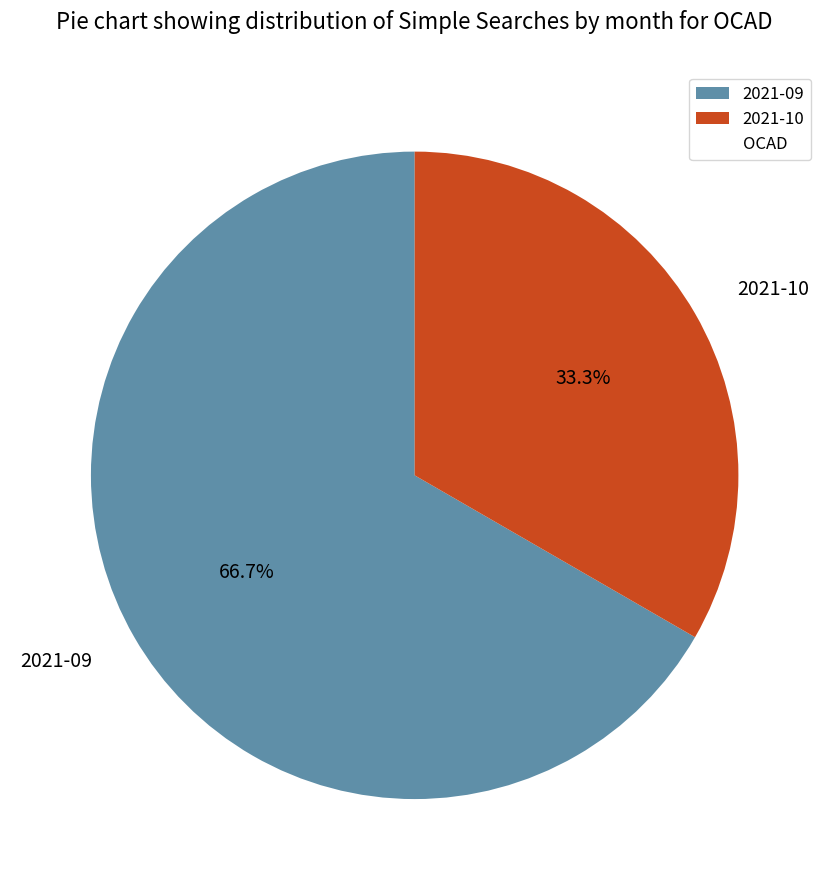

Does 2021-09 account for over 50% of the chart?

Yes